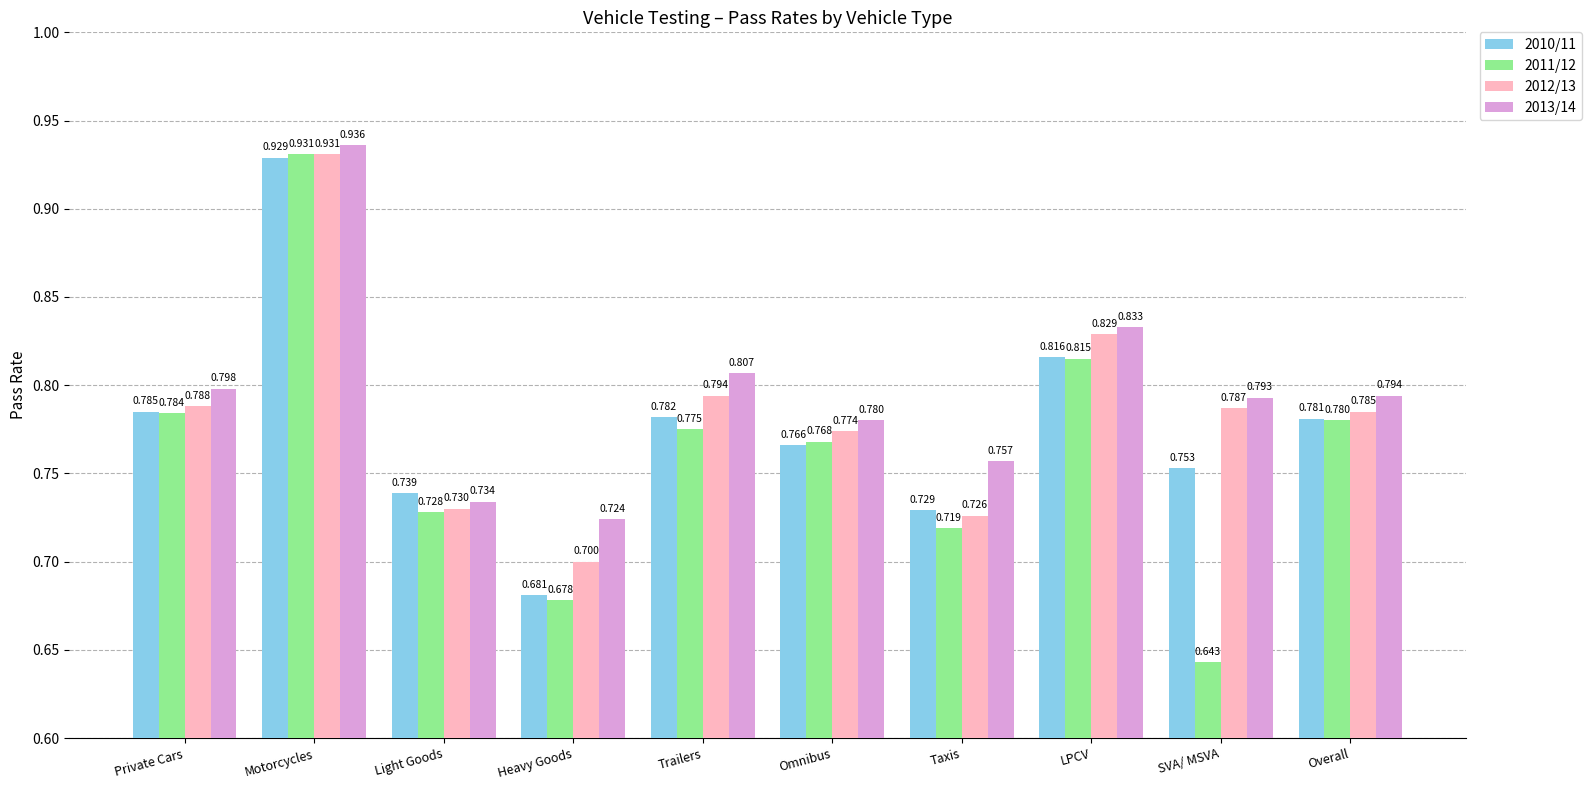

At which label does 2012/13 reach its peak?

Motorcycles